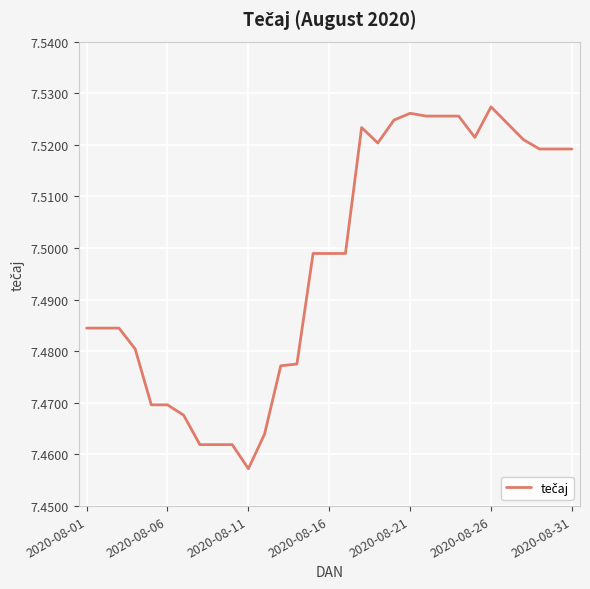

How many lines are shown in the chart?

1